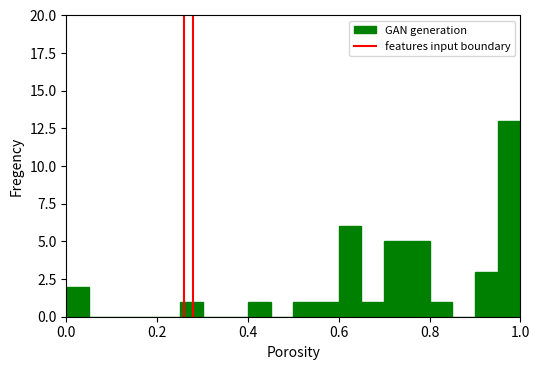

Read against the x-axis, roughly where is the centre of the tallest bar?

0.98